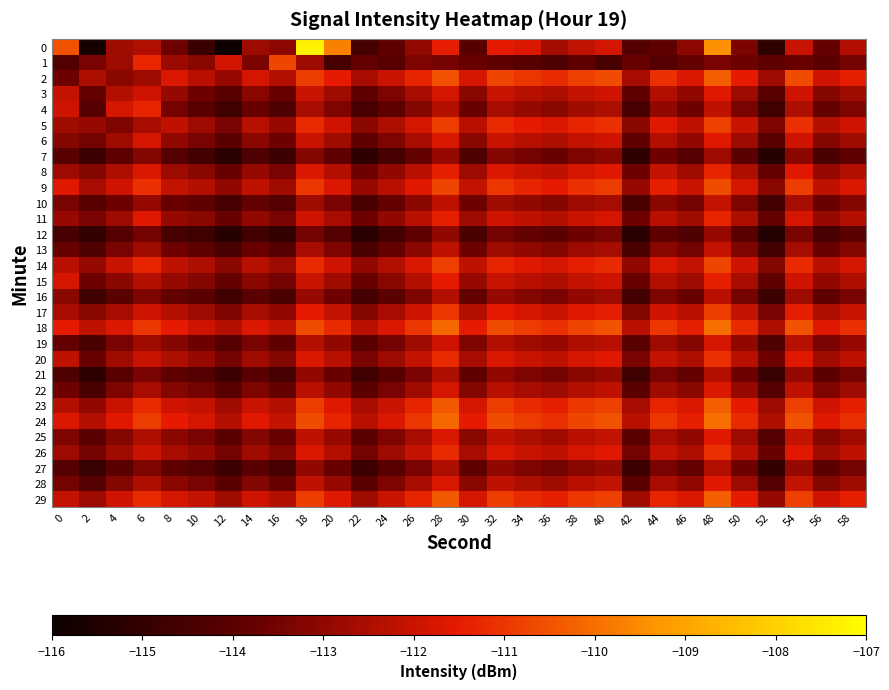

At which category is the sum across all series the highest?

48